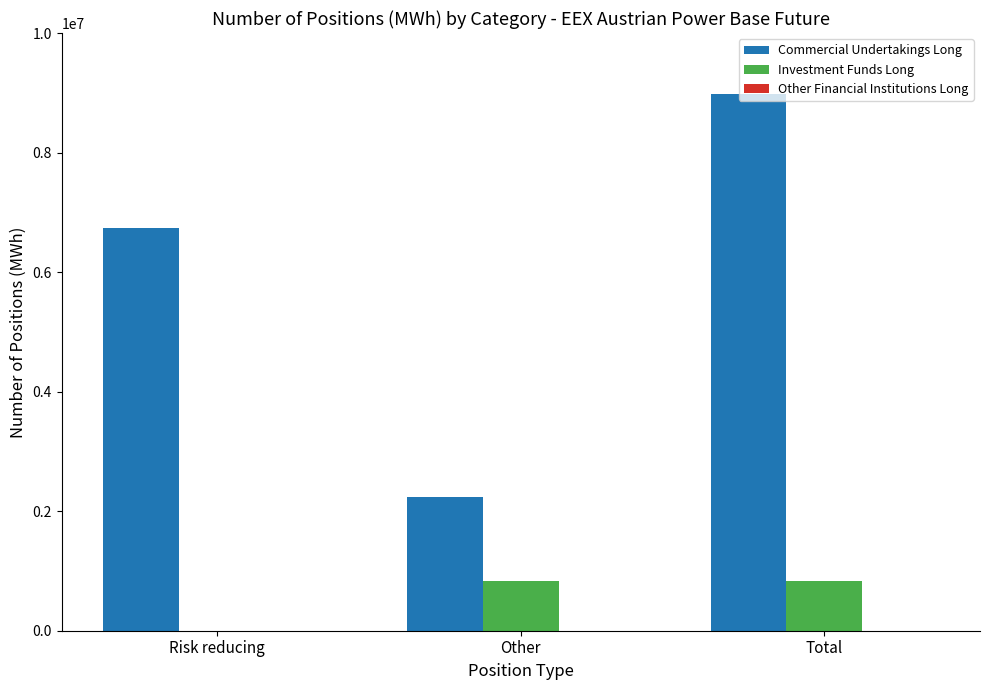

At which category is the sum across all series the highest?

Total